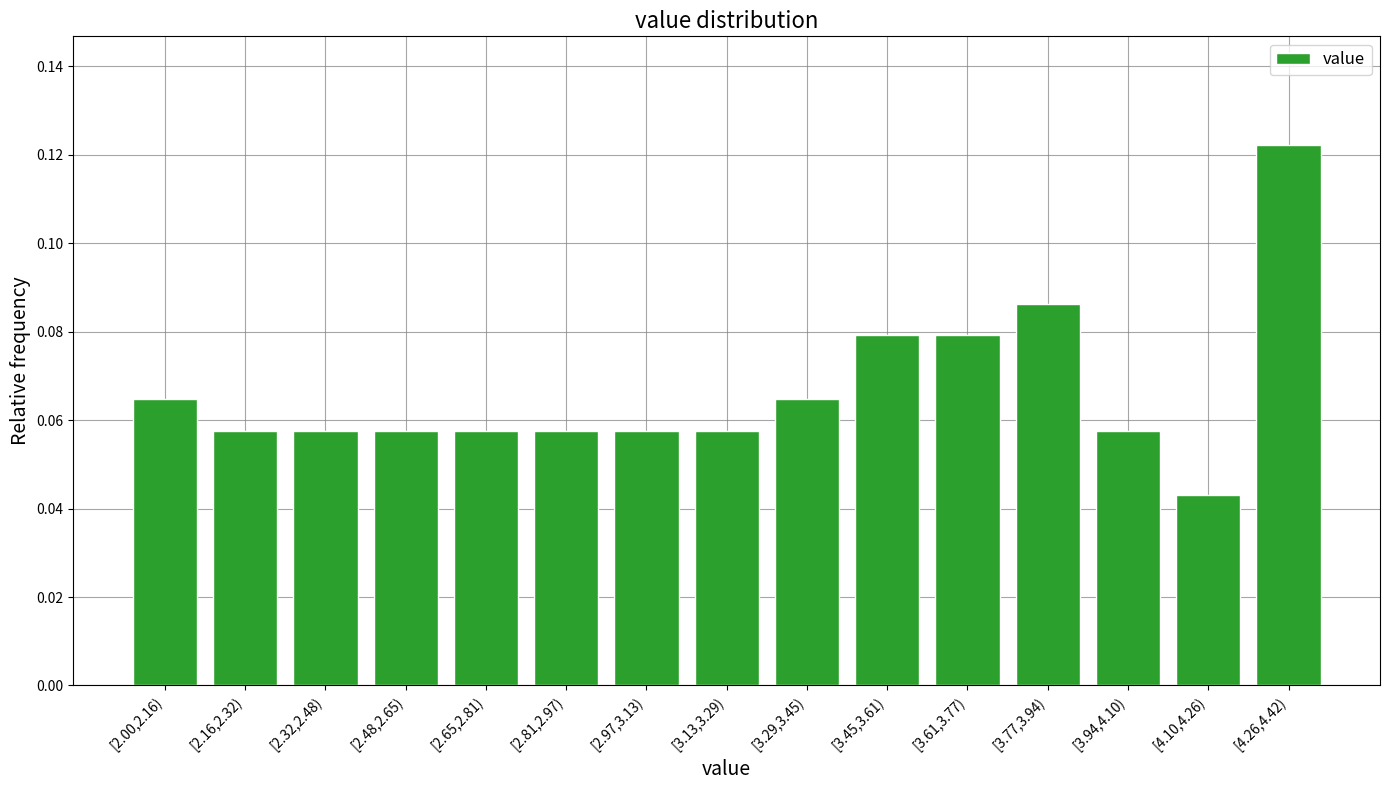

What is the sum of all values?

1.0